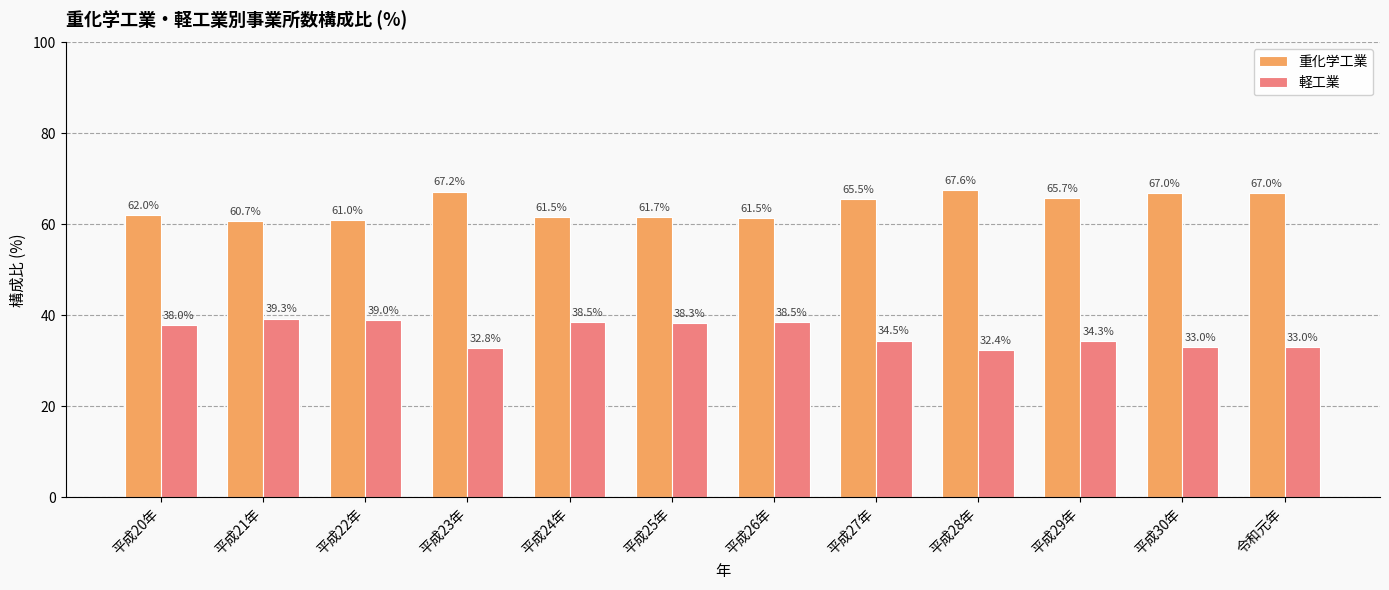

What is the label of the 1st bar from the right?

令和元年